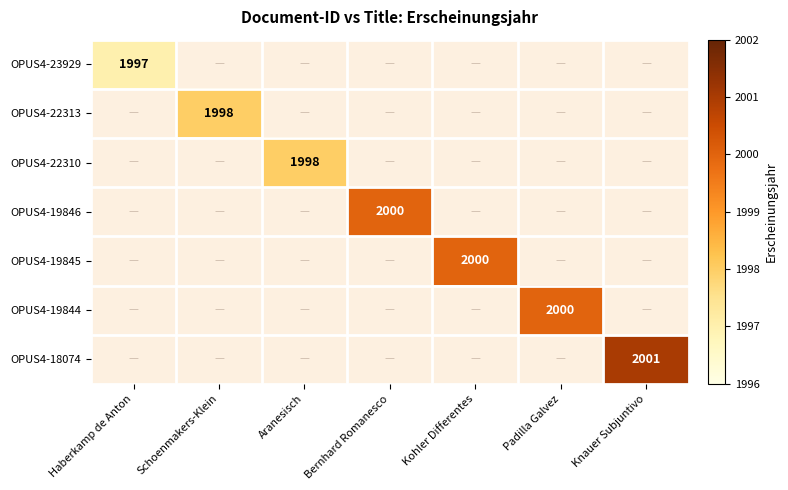

Which category has the lowest value across all series?

Haberkamp de Anton